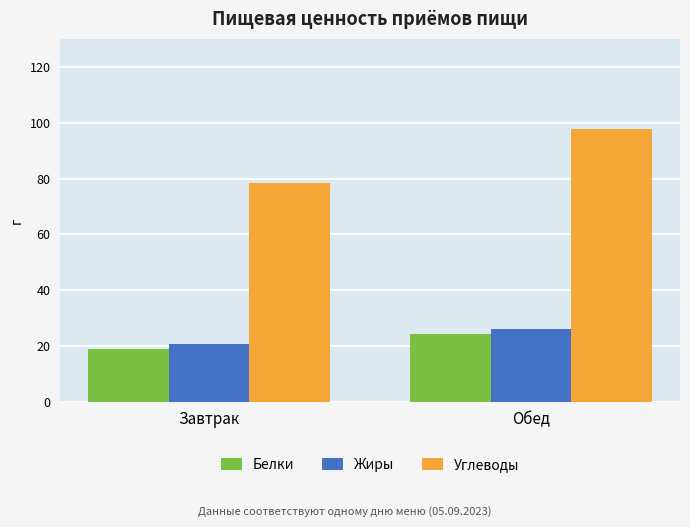

Reading left to right, list all the values displayed in this chart.

Белки: Завтрак=18.9	Обед=24.4
Жиры: Завтрак=20.8	Обед=25.9
Углеводы: Завтрак=78.4	Обед=97.7